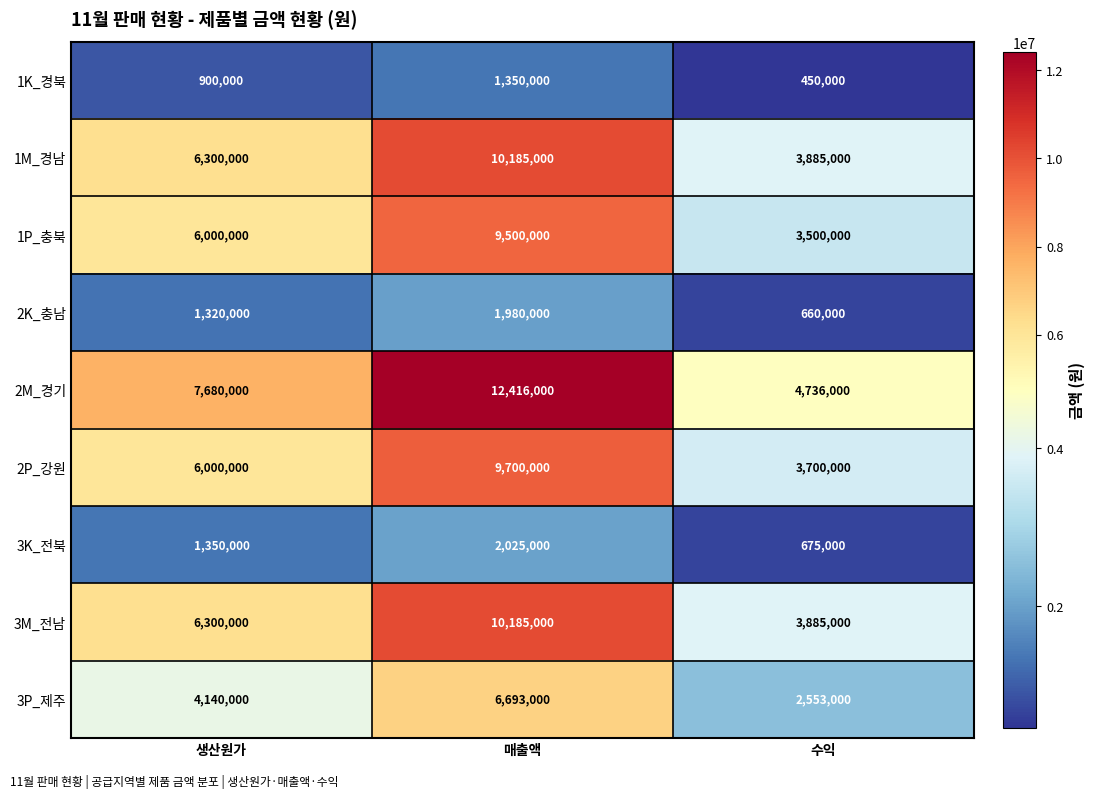

What is the maximum value shown in the chart?

12416000